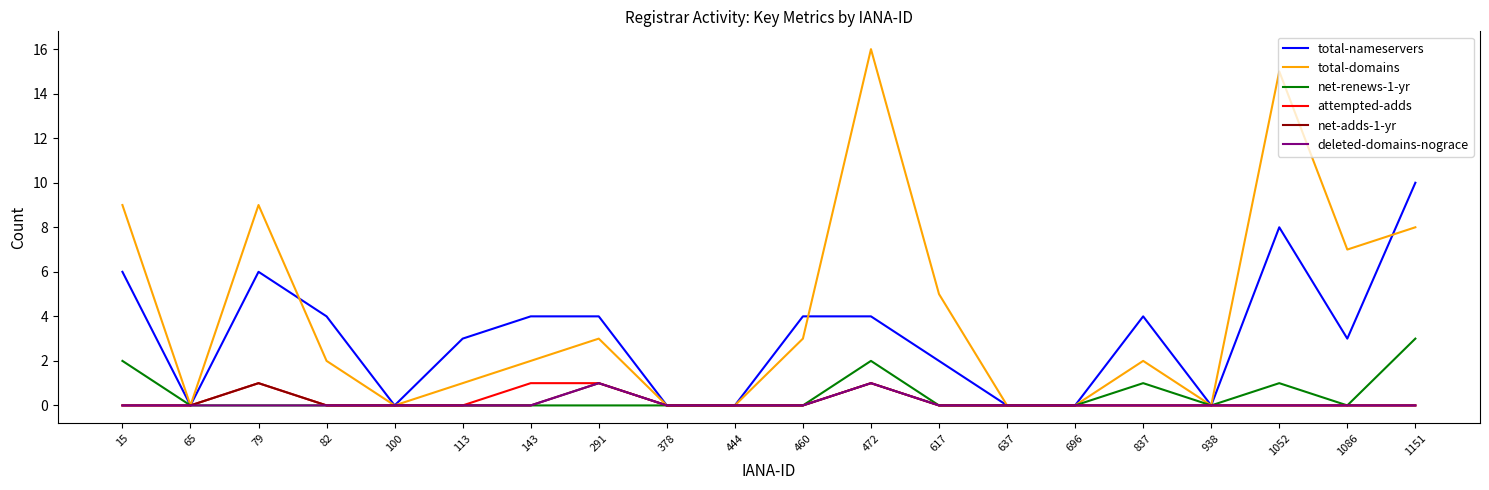

Which series has the widest spread of values?

total-domains